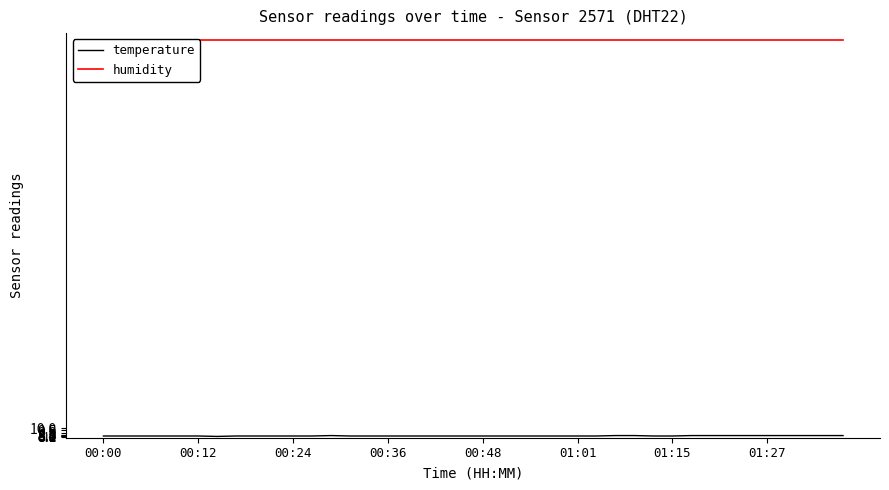

What is the sum of the humidity values at 29 and 32?

199.8